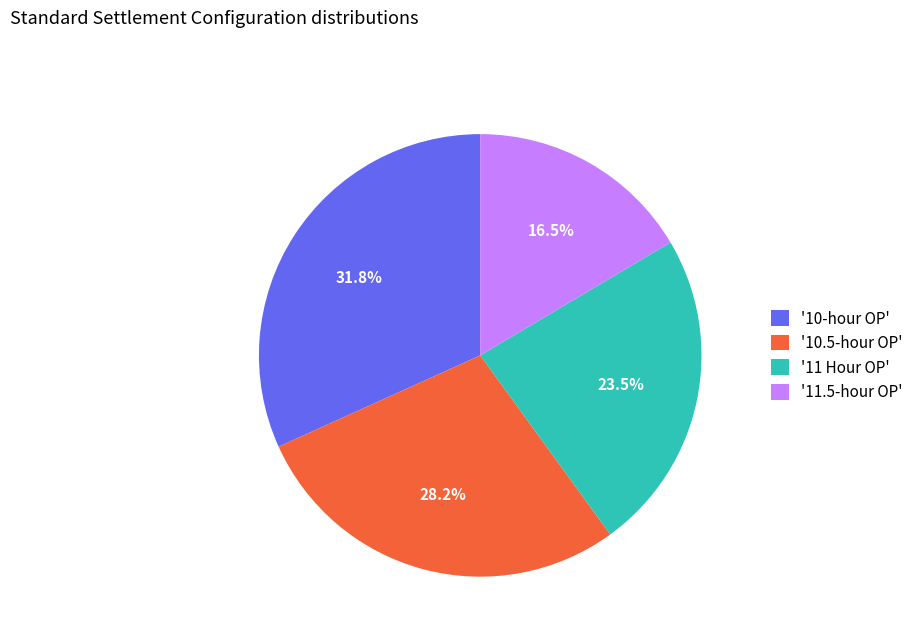

Does any single category account for the majority?

No